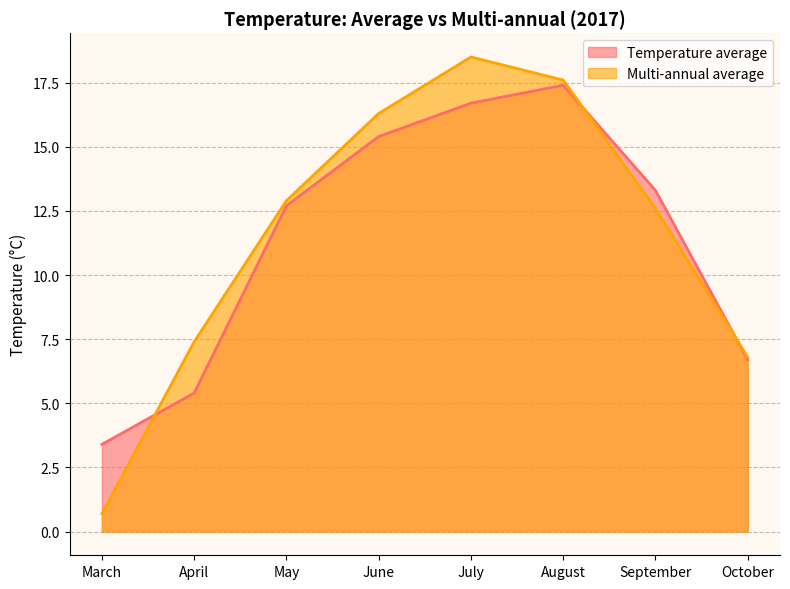

How many data points in Multi-annual average are above 12?

5